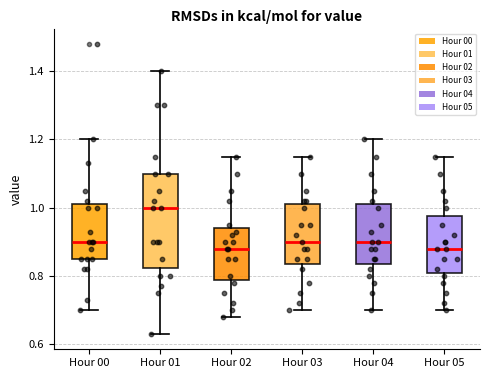

Reading left to right, read every box against the y-axis: the position of its median line, the range the box covers, and the ends of its whiskers. The values are not printed on the chart, so give them approximately, as read against the axis.

Hour 00: median 0.90, box 0.86 to 1.02, whiskers 0.70 to 1.20
Hour 01: median 1.00, box 0.82 to 1.10, whiskers 0.64 to 1.40
Hour 02: median 0.88, box 0.80 to 0.94, whiskers 0.68 to 1.16
Hour 03: median 0.90, box 0.84 to 1.02, whiskers 0.70 to 1.16
Hour 04: median 0.90, box 0.84 to 1.02, whiskers 0.70 to 1.20
Hour 05: median 0.88, box 0.82 to 0.98, whiskers 0.70 to 1.16